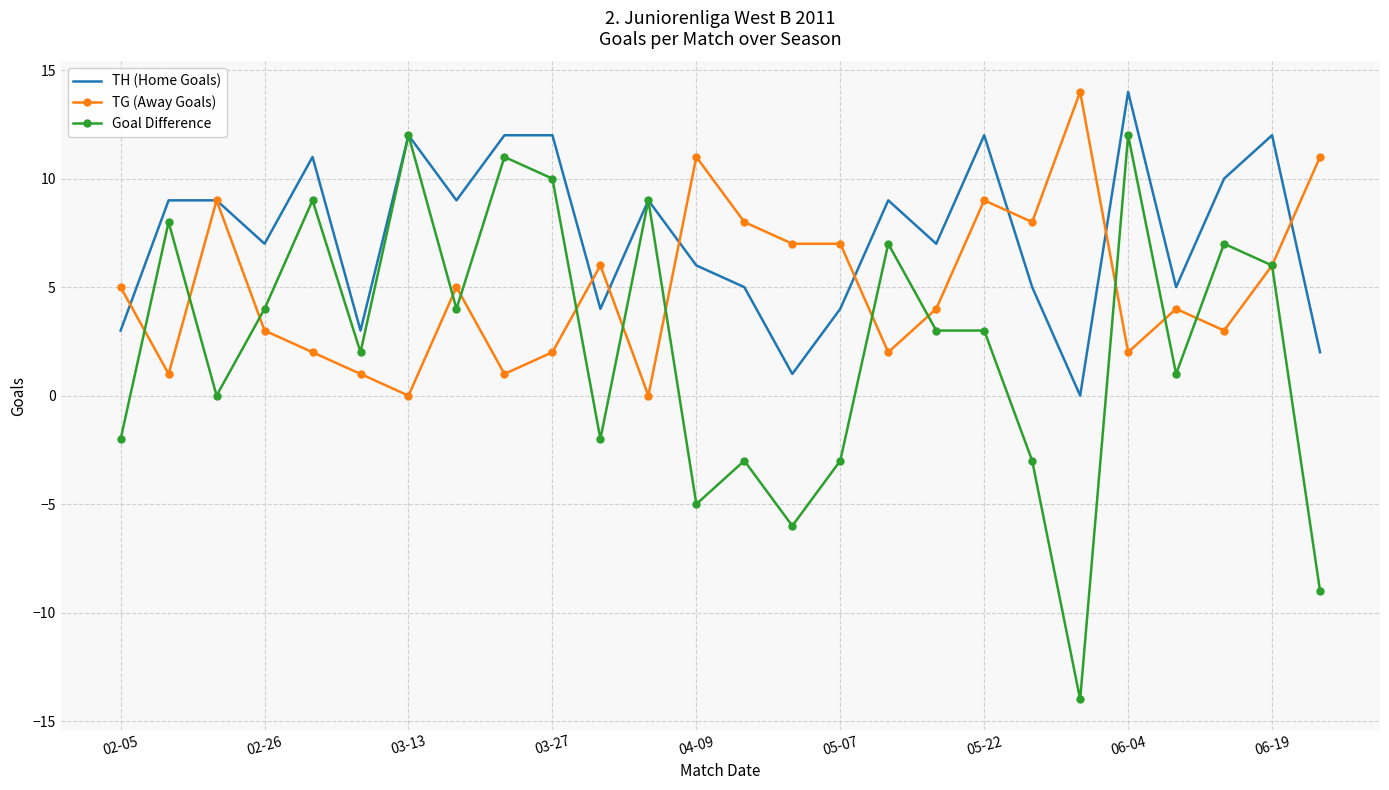

What are all the series names shown in the legend?

TH (Home Goals), TG (Away Goals), Goal Difference